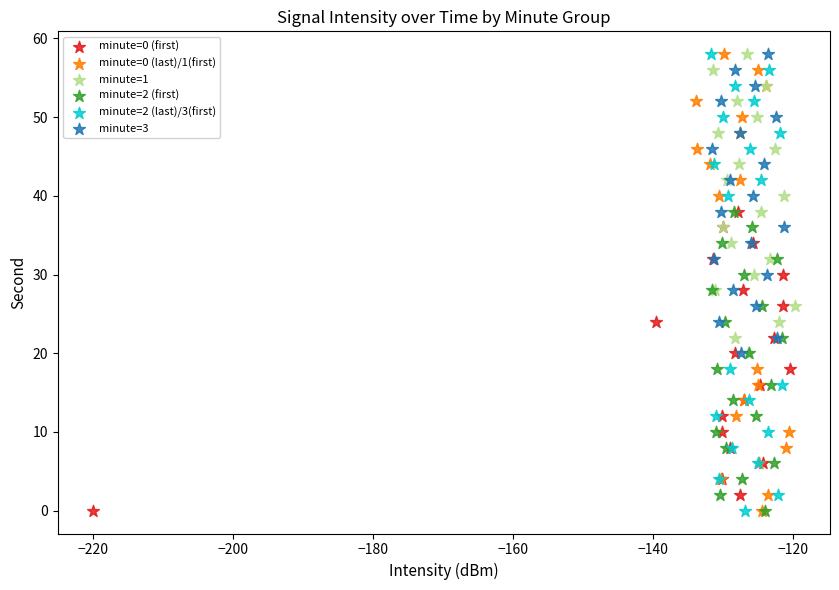

What are all the series names shown in the legend?

minute=0 (first), minute=0 (last)/1(first), minute=1, minute=2 (first), minute=2 (last)/3(first), minute=3